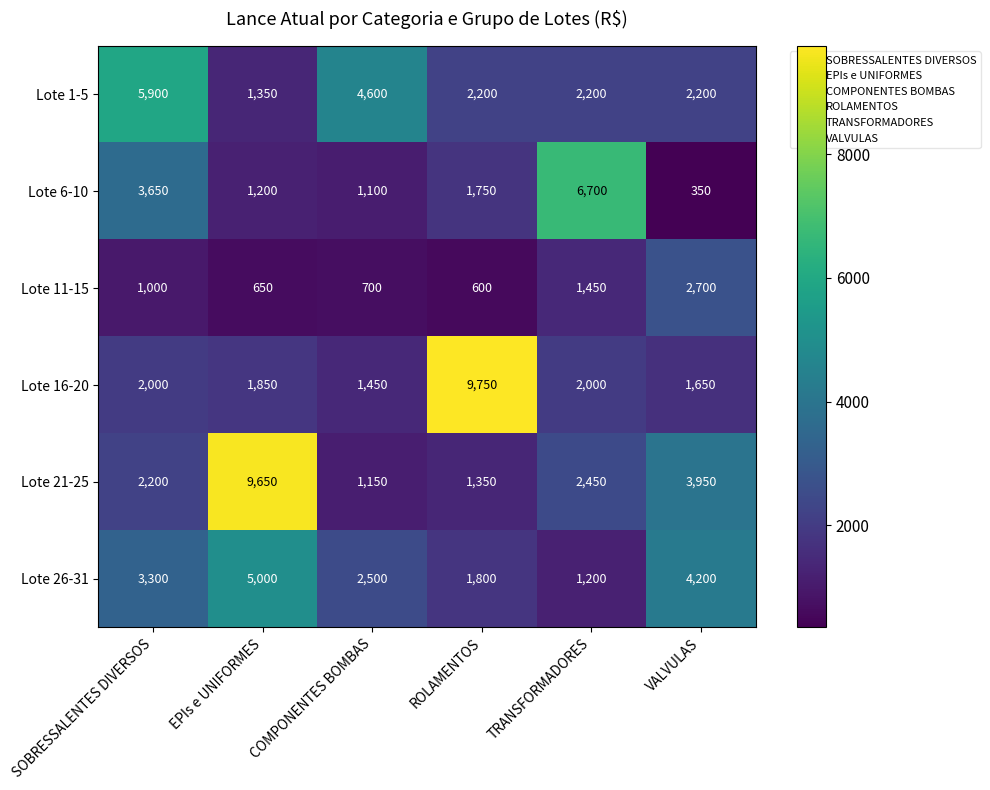

Which series changed the most between SOBRESSALENTES DIVERSOS and ROLAMENTOS?

Lote 16-20